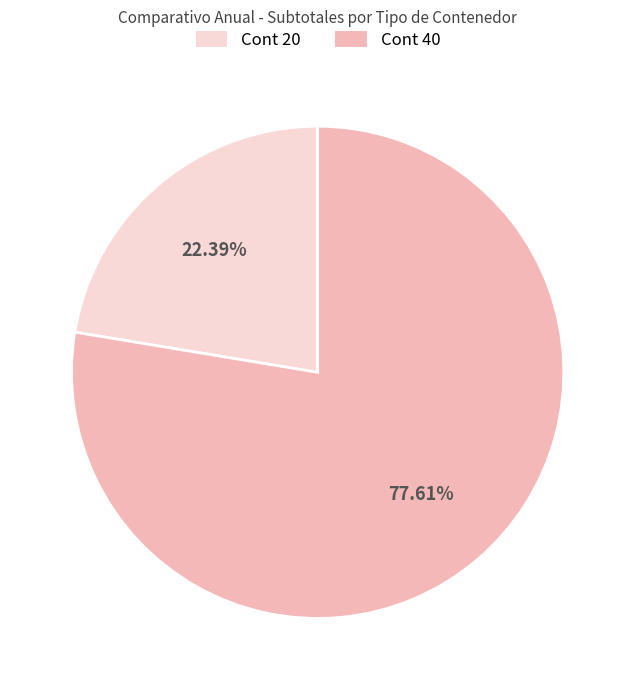

Rank the categories by value from highest to lowest.

Cont 40, Cont 20